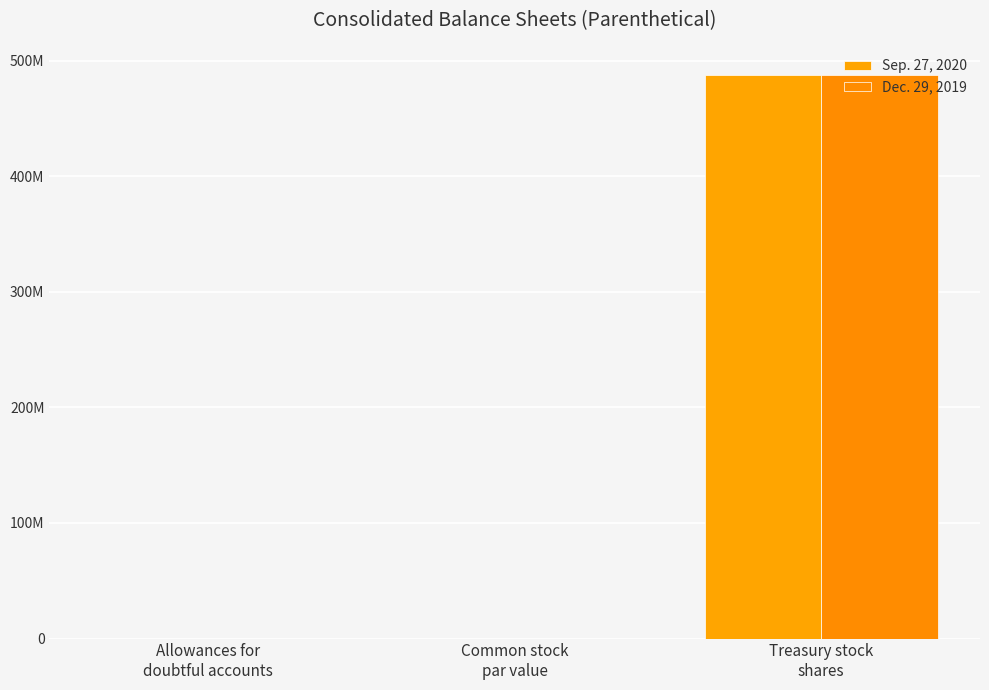

Are the bars horizontal?

No